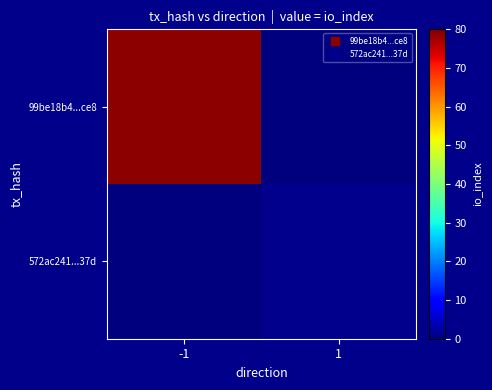

Reading right to left, extract all data points from this chart.

99be18b4...ce8: 1=0	-1=79
572ac241...37d: 1=1	-1=0